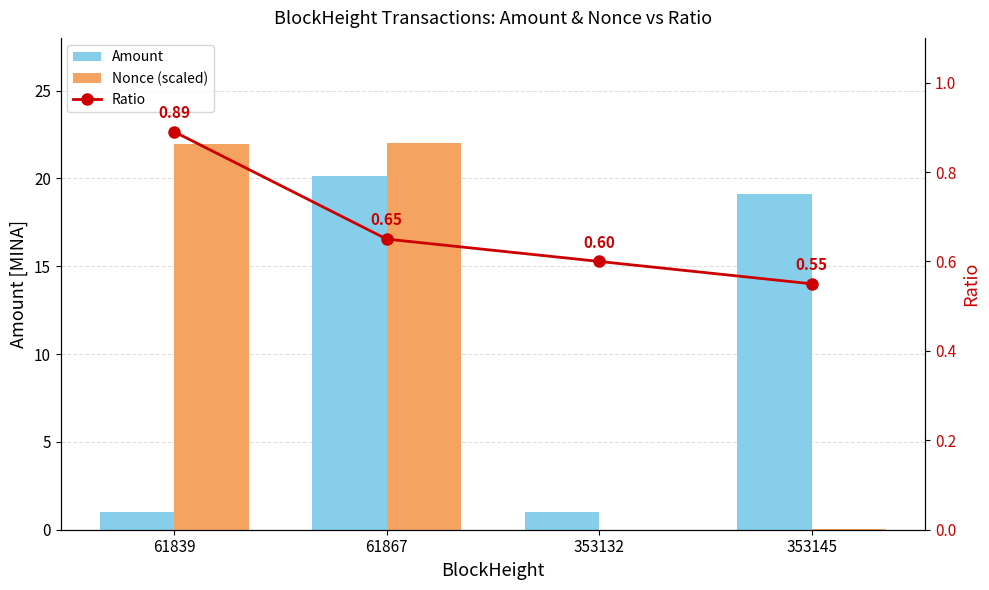

How many categories are shown in the chart?

4